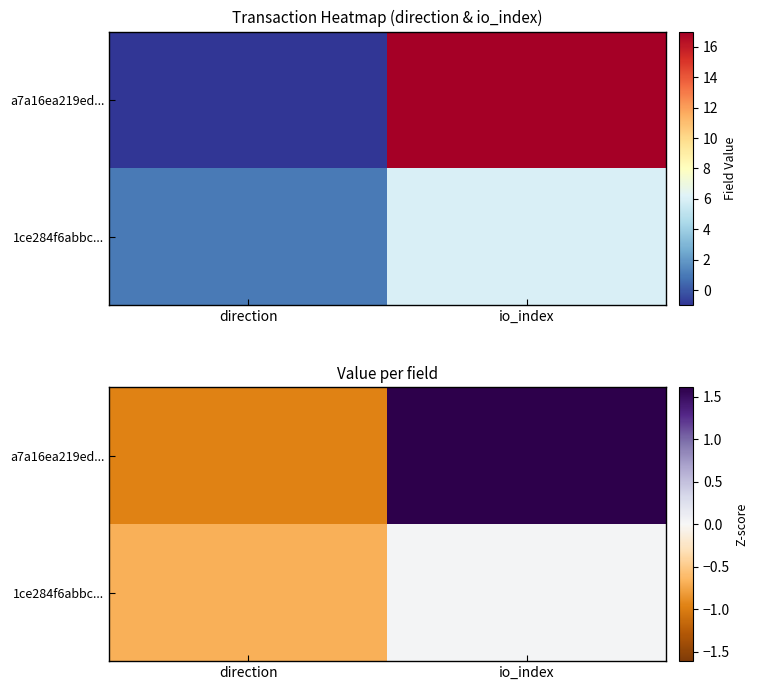

Which has a higher value, direction or io_index?

io_index